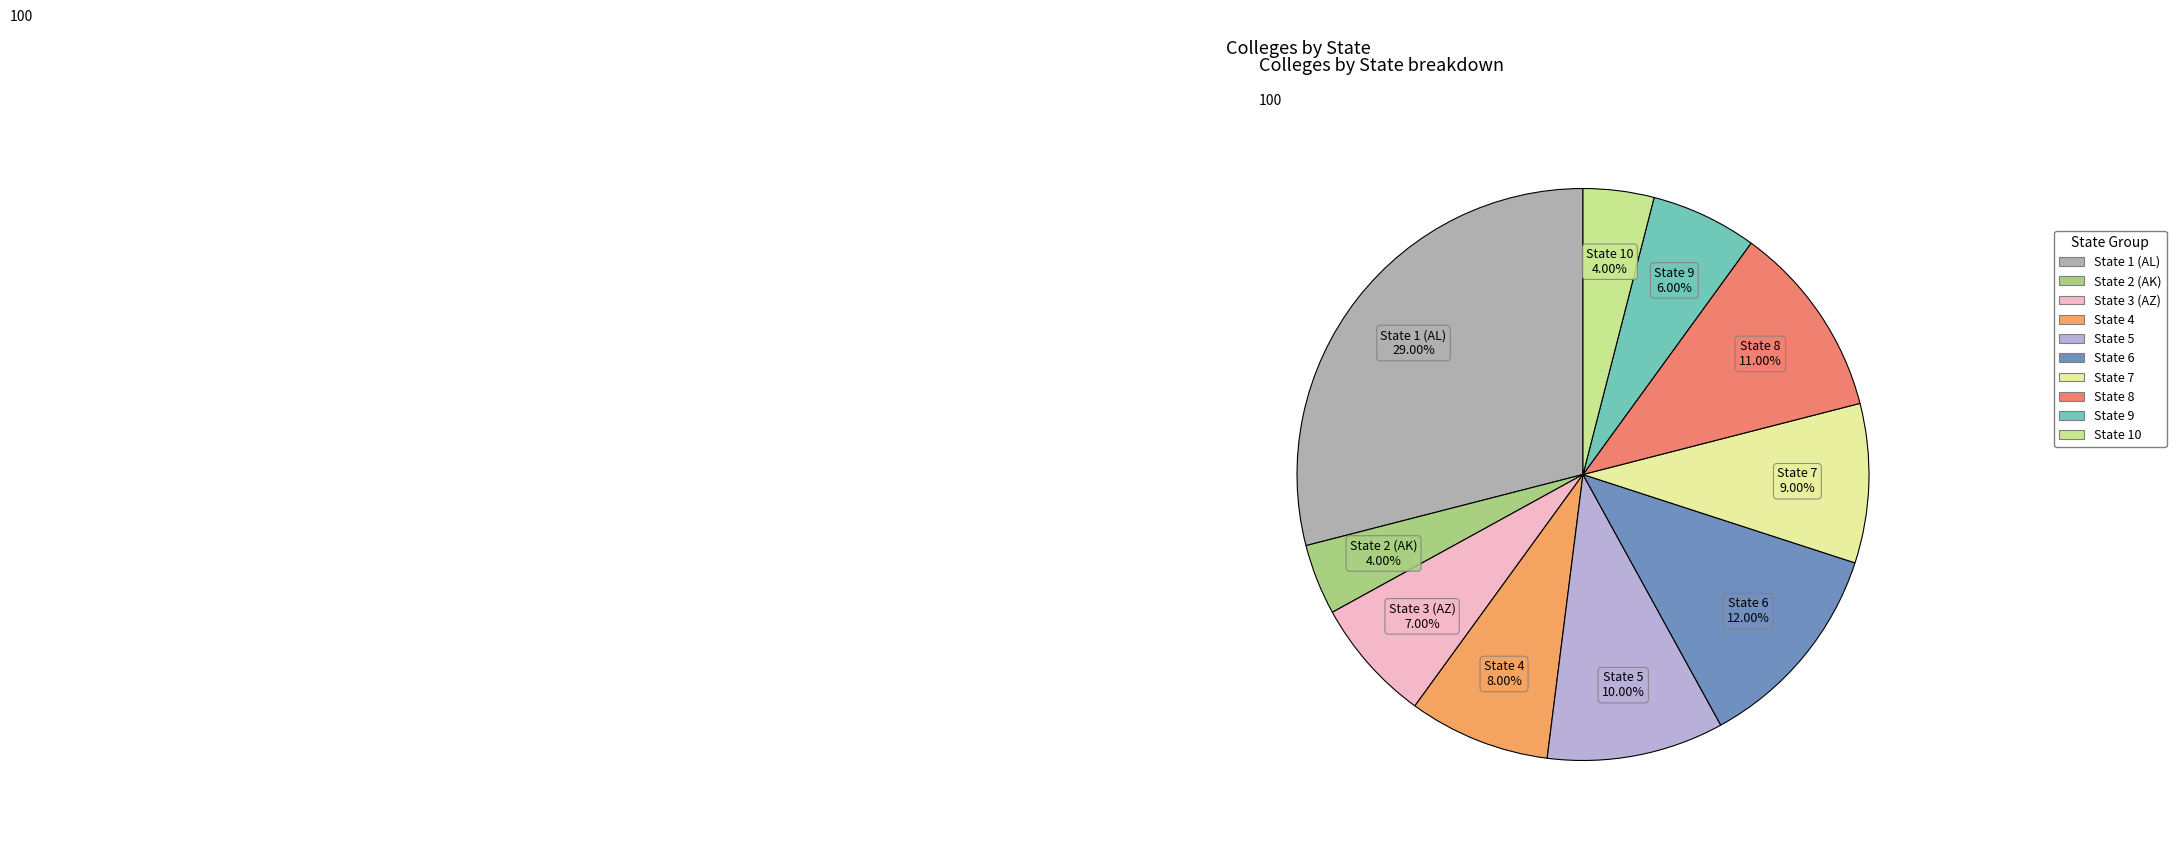

Approximately how many times larger is the value at State 10 compared to State 7?

0.4